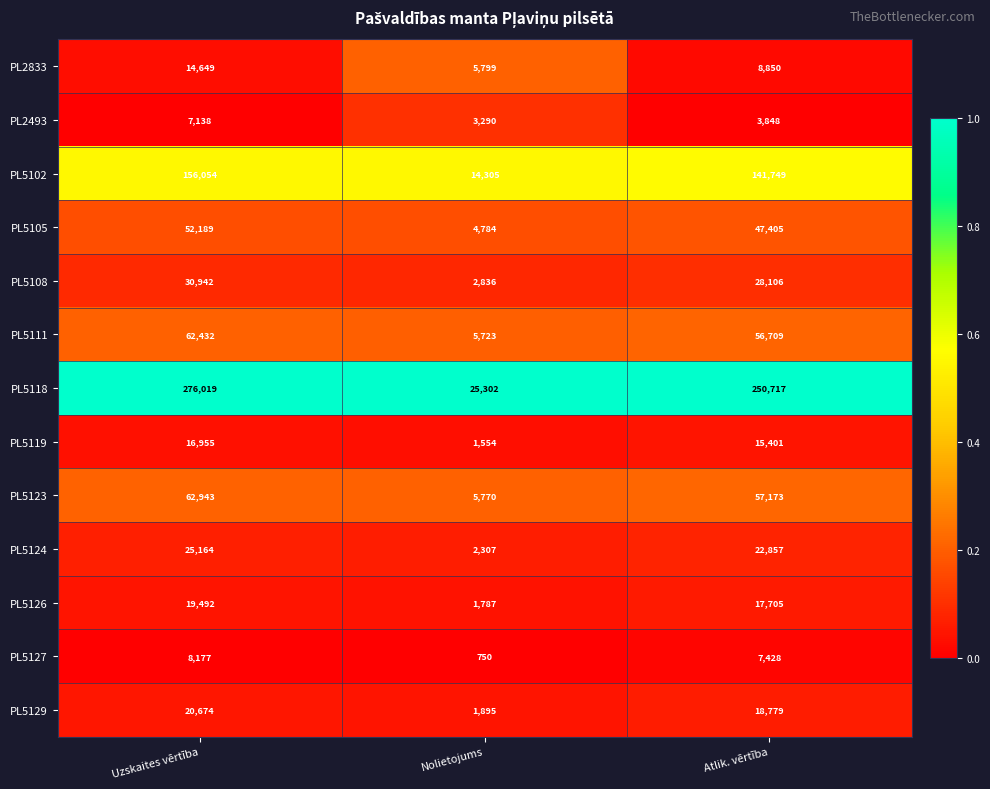

Count the number of data series in this chart.

13